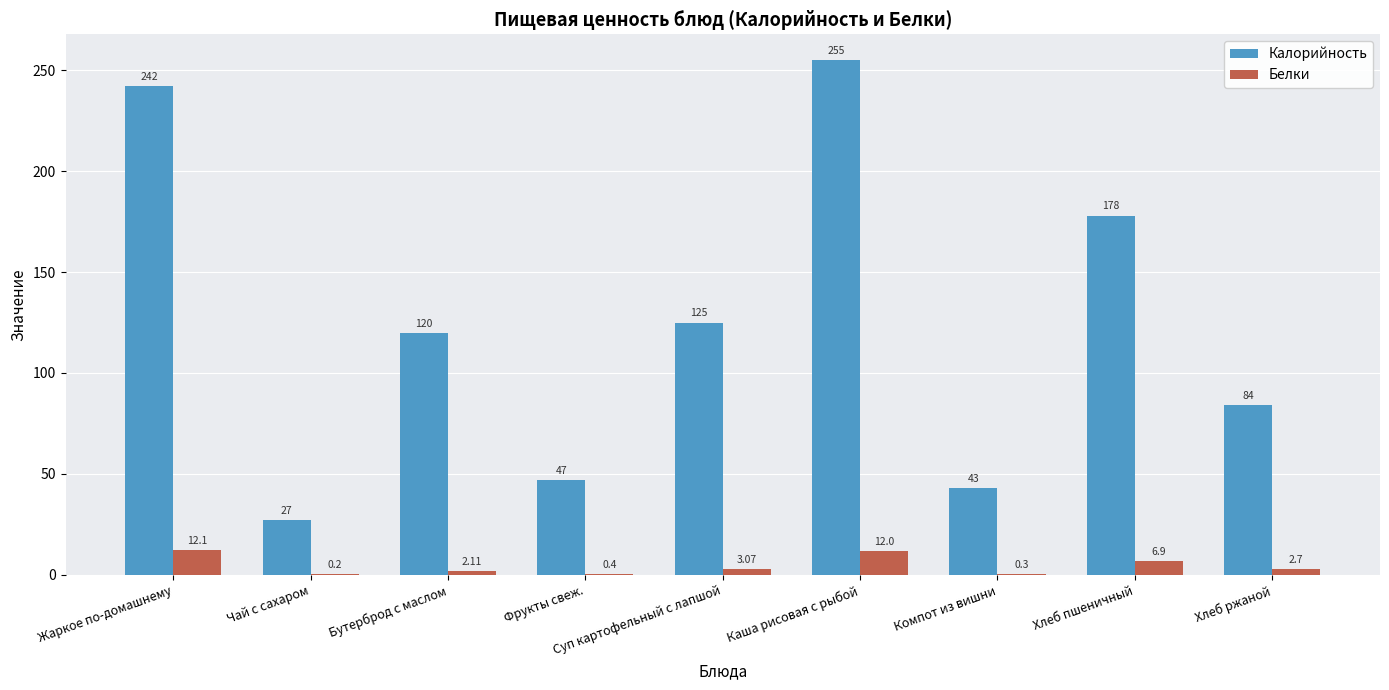

Between Фрукты свеж. and Суп картофельный с лапшой, which series saw the biggest shift?

Калорийность